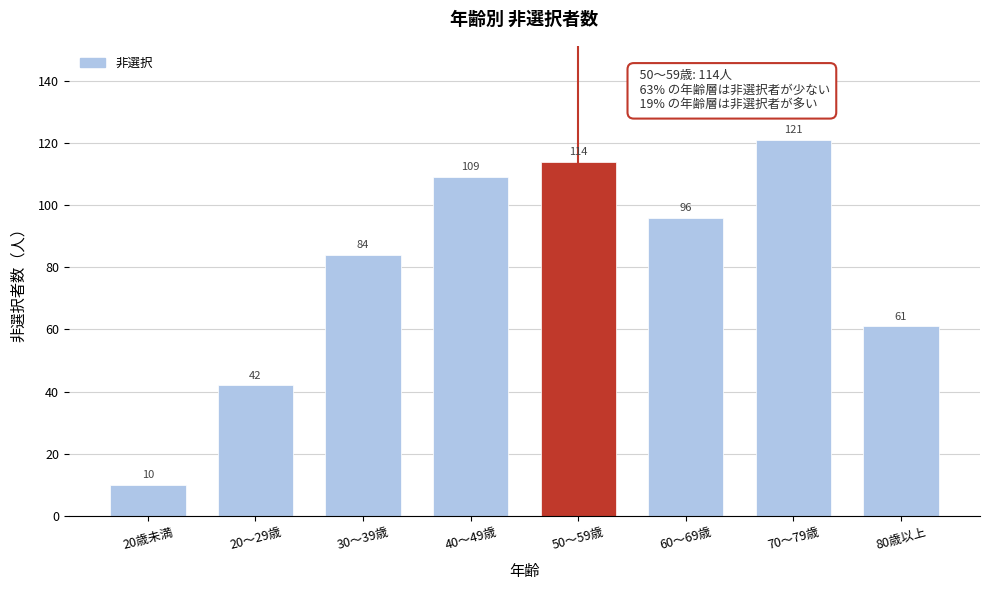

Reading right to left, transcribe all the data shown in this chart.

80歳以上=61	70～79歳=121	60～69歳=96	50～59歳=114	40～49歳=109	30～39歳=84	20～29歳=42	20歳未満=10